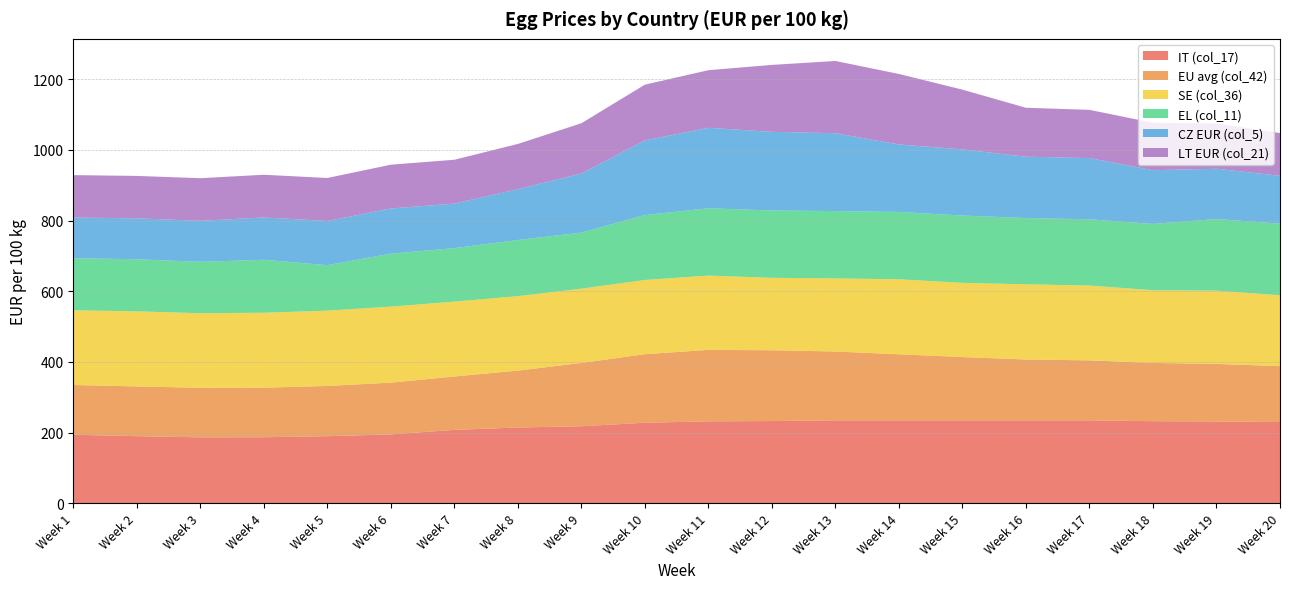

Reading left to right, list all the values displayed in this chart.

IT (col_17): Week 1=194.1	Week 2=189.9	Week 3=186.7	Week 4=186.9	Week 5=189.9	Week 6=195.0	Week 7=207.7	Week 8=214.5	Week 9=218.1	Week 10=228.0	Week 11=231.9	Week 12=232.7	Week 13=234.7	Week 14=234.7	Week 15=234.7	Week 16=234.7	Week 17=234.7	Week 18=232.3	Week 19=231.6	Week 20=230.0
EU avg (col_42): Week 1=140.7	Week 2=140.7	Week 3=140.1	Week 4=140.2	Week 5=142.1	Week 6=146.3	Week 7=151.0	Week 8=160.9	Week 9=179.0	Week 10=193.9	Week 11=202.1	Week 12=200.3	Week 13=194.8	Week 14=186.9	Week 15=179.0	Week 16=172.1	Week 17=169.7	Week 18=164.7	Week 19=162.8	Week 20=158.1
SE (col_36): Week 1=211.4	Week 2=212.4	Week 3=211.0	Week 4=212.0	Week 5=213.0	Week 6=215.0	Week 7=211.9	Week 8=210.7	Week 9=210.2	Week 10=209.9	Week 11=210.2	Week 12=204.9	Week 13=206.8	Week 14=212.1	Week 15=209.9	Week 16=212.7	Week 17=211.7	Week 18=205.8	Week 19=207.2	Week 20=200.5
EL (col_11): Week 1=147.4	Week 2=147.4	Week 3=145.4	Week 4=149.8	Week 5=128.7	Week 6=149.8	Week 7=151.2	Week 8=158.8	Week 9=158.5	Week 10=183.5	Week 11=190.4	Week 12=190.4	Week 13=190.4	Week 14=190.4	Week 15=190.4	Week 16=187.4	Week 17=187.4	Week 18=187.4	Week 19=202.6	Week 20=202.6
CZ EUR (col_5): Week 1=114.8	Week 2=115.8	Week 3=116.0	Week 4=119.8	Week 5=124.9	Week 6=127.9	Week 7=126.0	Week 8=143.7	Week 9=167.2	Week 10=211.3	Week 11=227.7	Week 12=222.5	Week 13=220.3	Week 14=190.9	Week 15=187.1	Week 16=173.6	Week 17=173.1	Week 18=152.0	Week 19=142.2	Week 20=135.4
LT EUR (col_21): Week 1=120.2	Week 2=119.9	Week 3=120.5	Week 4=120.8	Week 5=121.7	Week 6=123.9	Week 7=124.0	Week 8=128.0	Week 9=142.2	Week 10=157.7	Week 11=163.0	Week 12=189.3	Week 13=204.4	Week 14=199.4	Week 15=169.0	Week 16=138.4	Week 17=136.4	Week 18=134.1	Week 19=128.3	Week 20=120.8